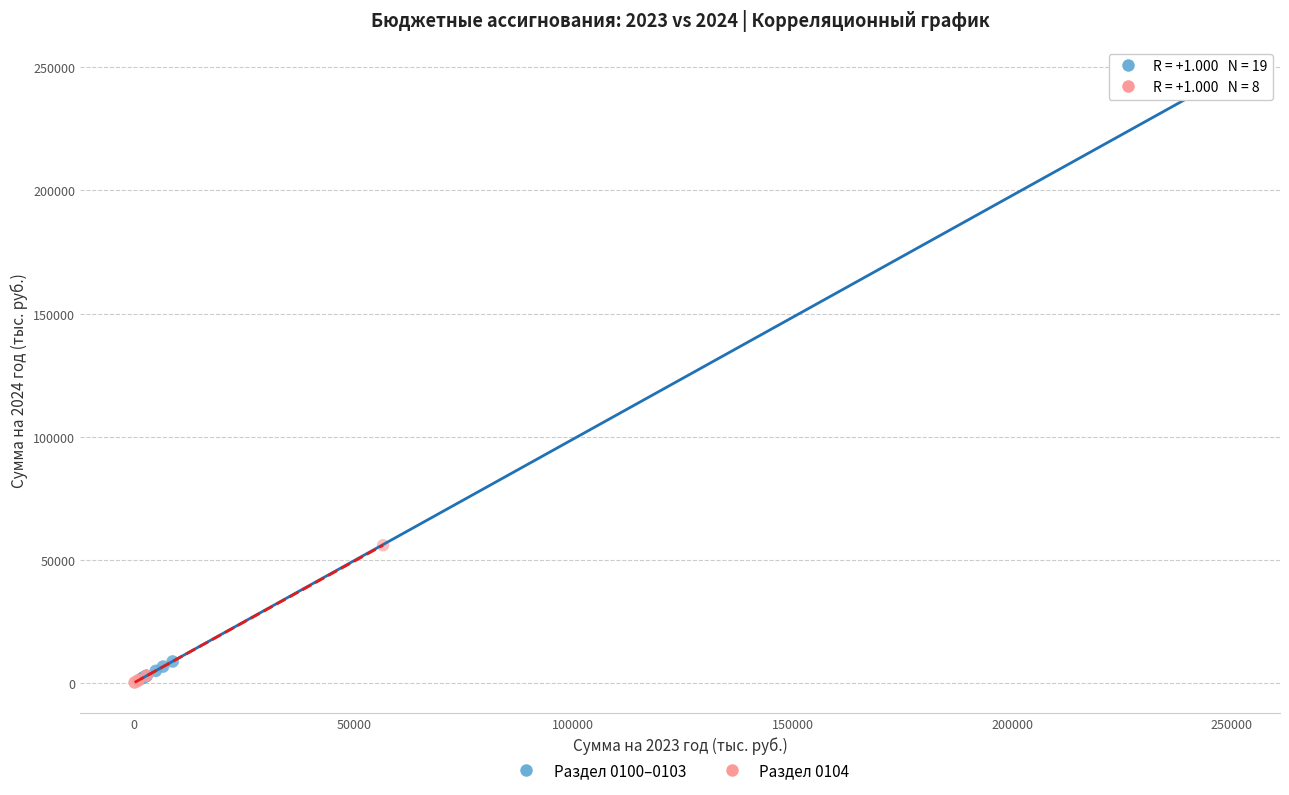

Which series reaches the maximum Y coordinate?

Раздел 0100–0103